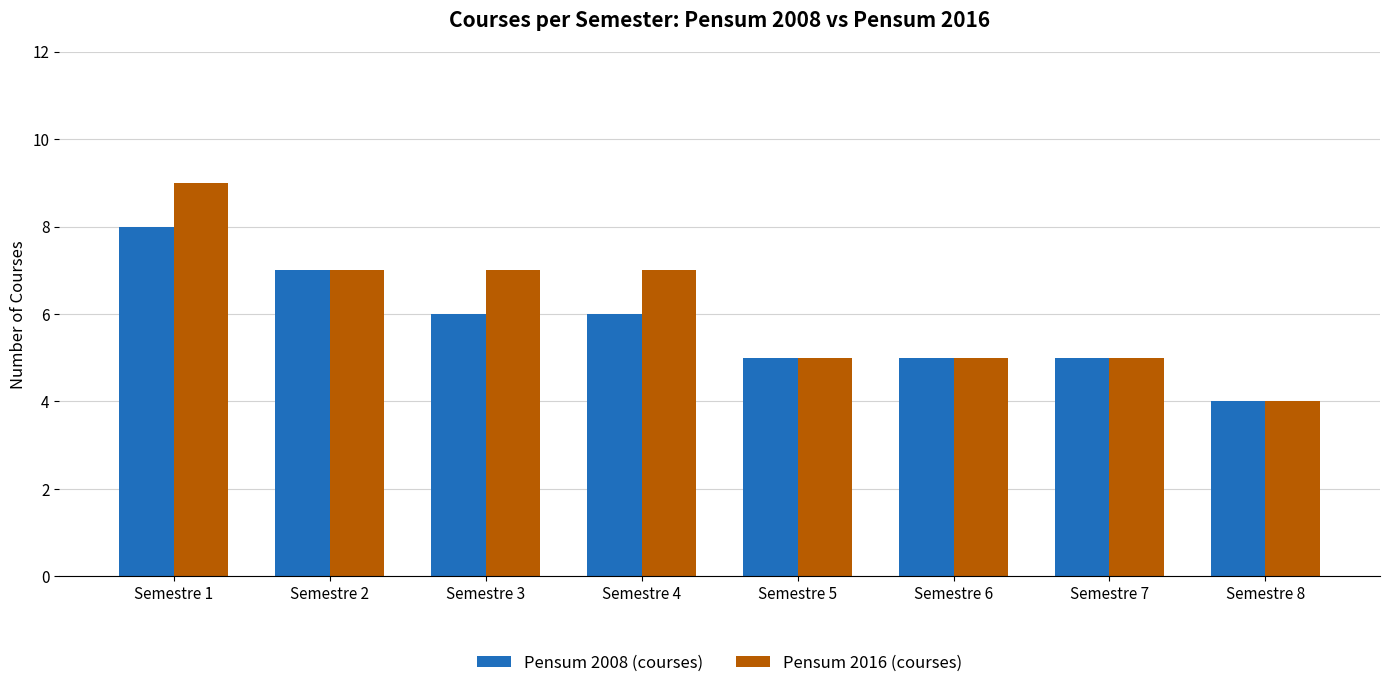

Which series has the largest total across all categories?

Pensum 2016 (courses)